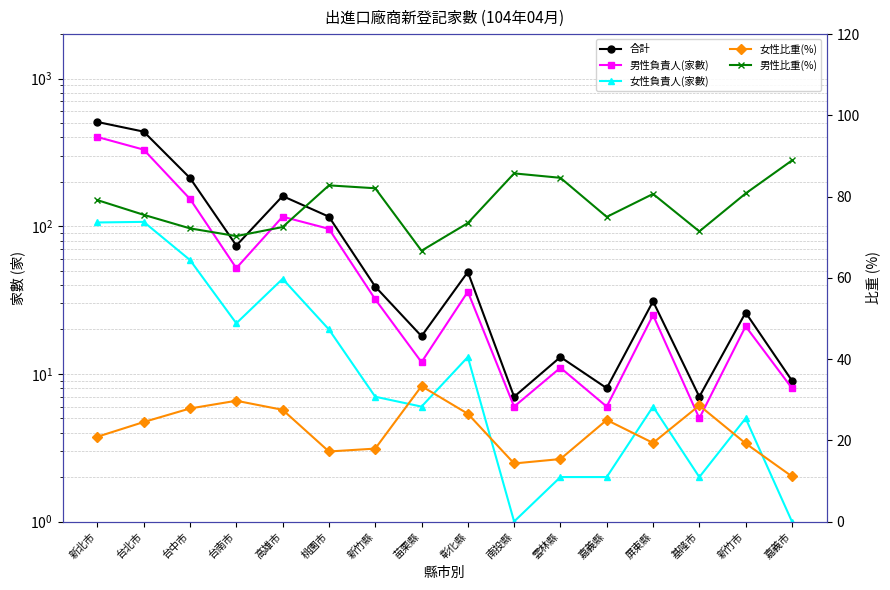

Is the value of 男性比重(%) at 雲林縣 greater than the value of 女性比重(%) at 高雄市?

Yes